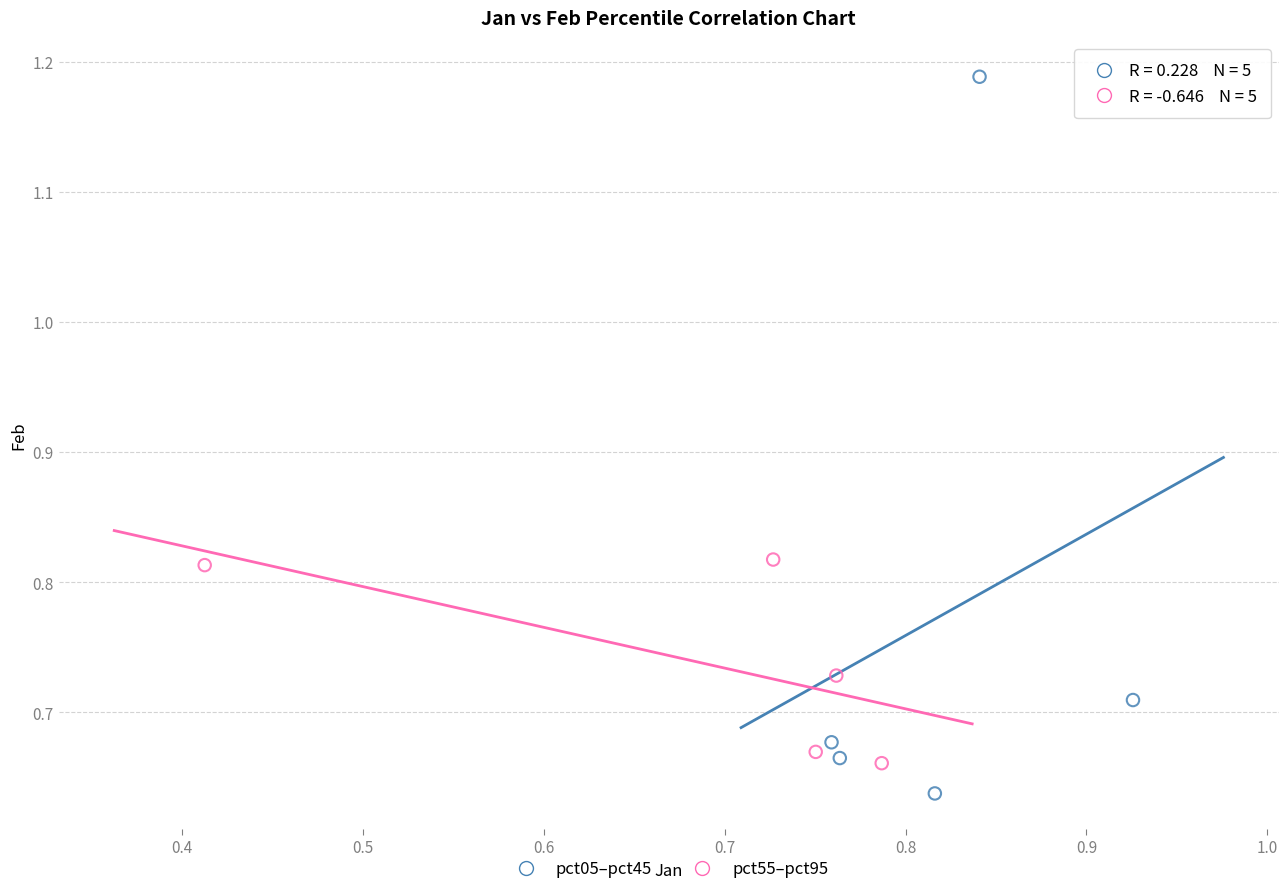

Which series reaches the maximum Y coordinate?

pct05–pct45